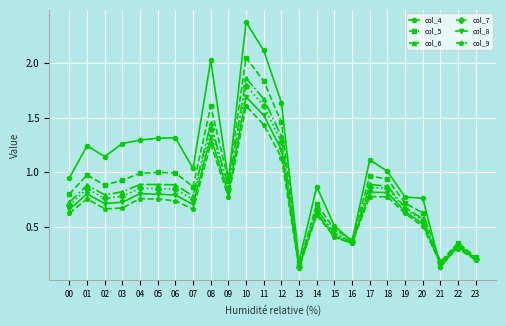

At which label is col_4 closest to 1?

18